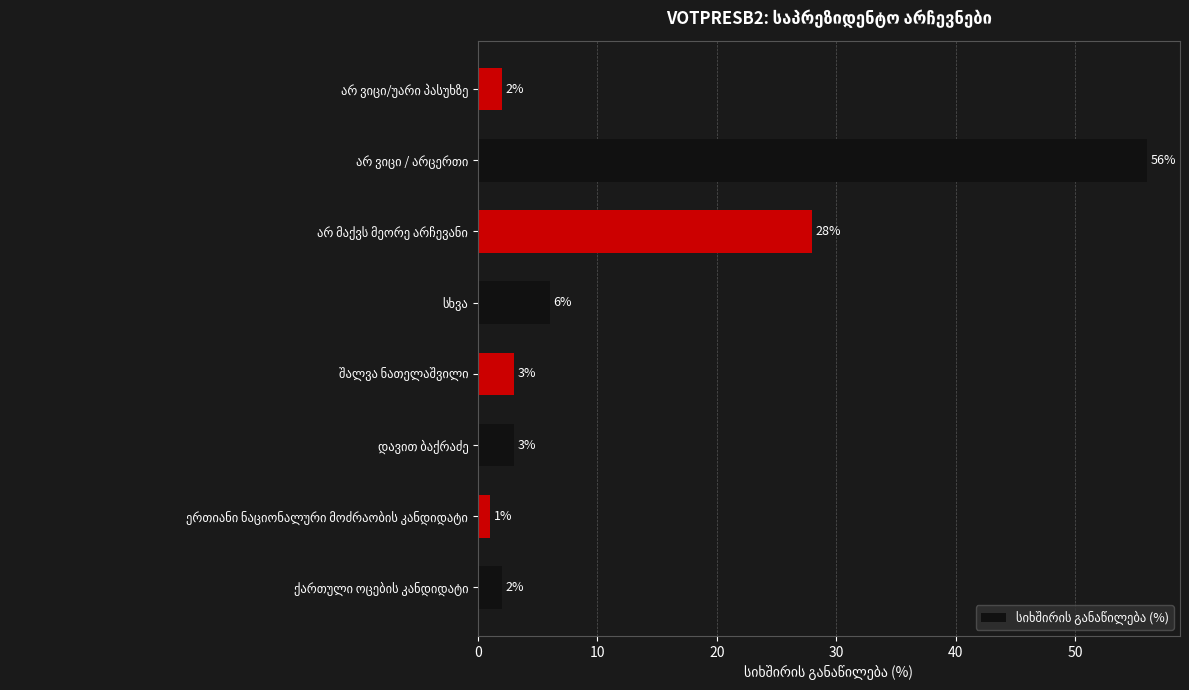

What is the maximum value shown in the chart?

56